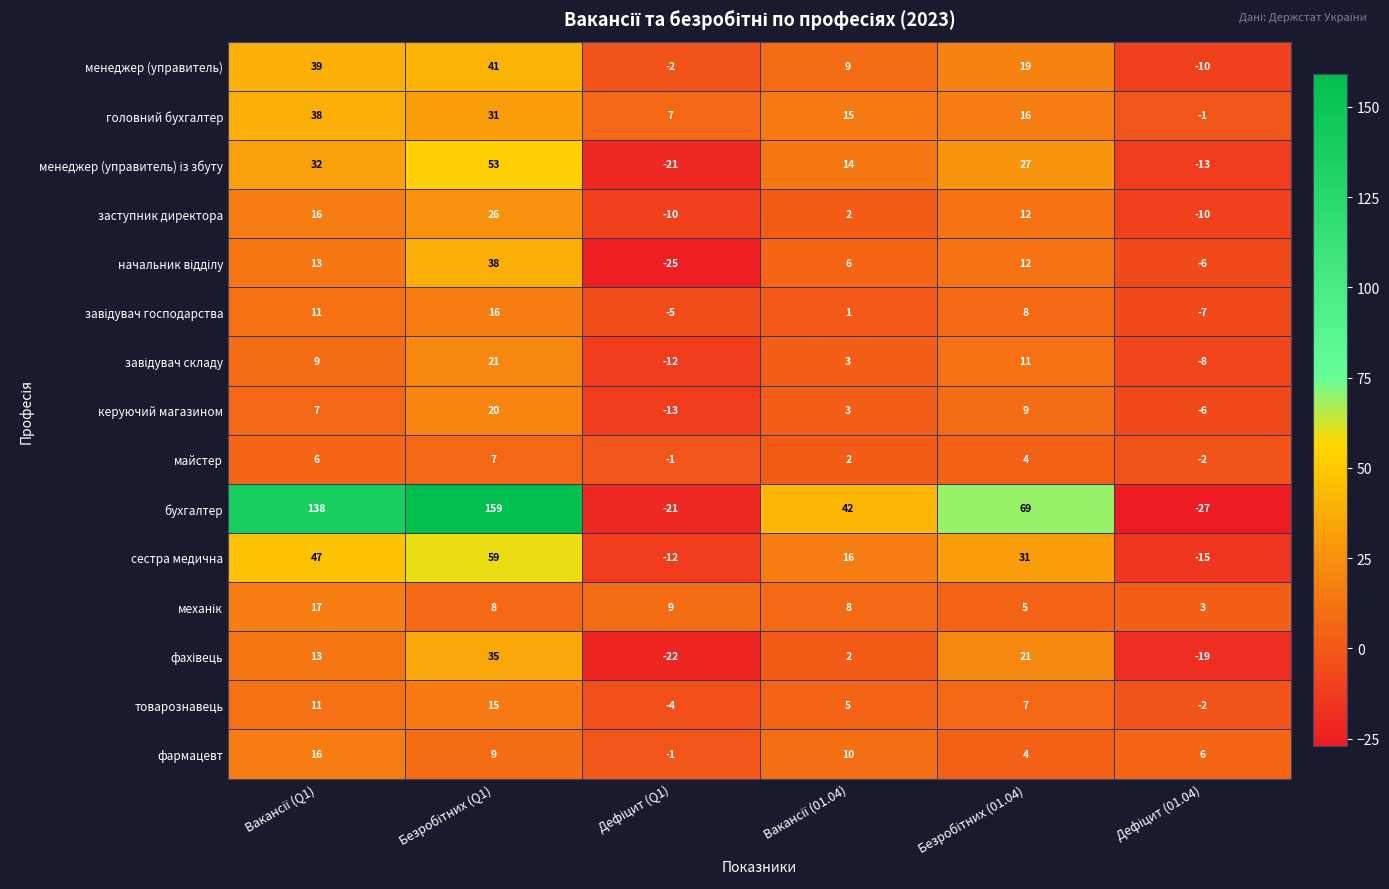

What is the sum of all головний бухгалтер values?

106